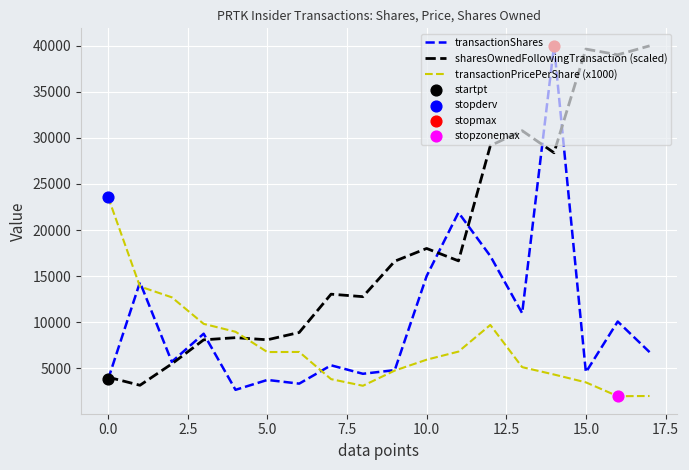

How many times do sharesOwnedFollowingTransaction (scaled) and transactionPricePerShare (x1000) cross each other?

1